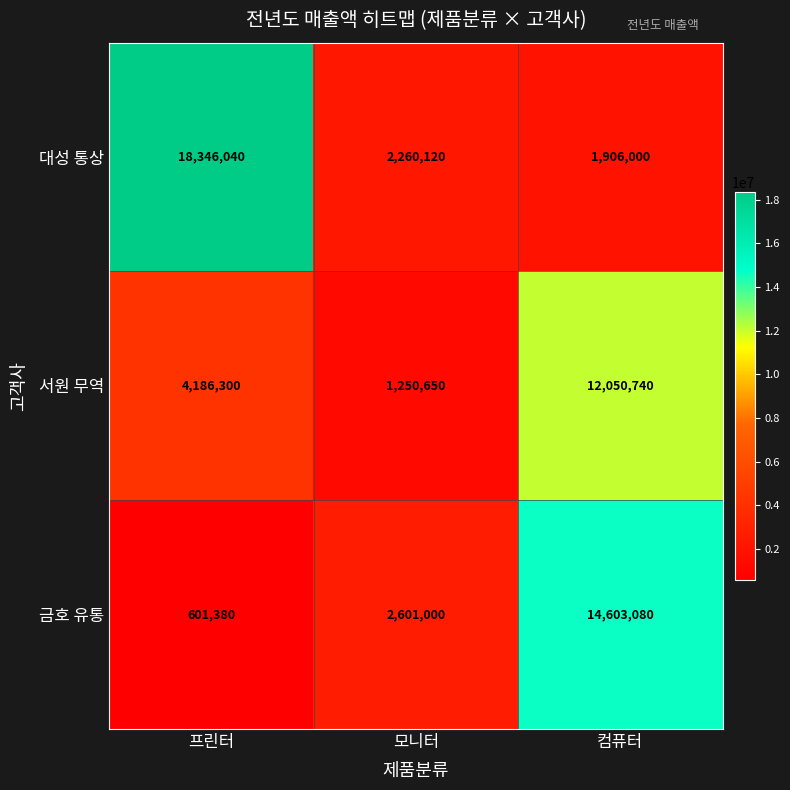

Reading right to left, extract all data points from this chart.

대성 통상: 컴퓨터=1906000	모니터=2260120	프린터=18346040
서원 무역: 컴퓨터=12050740	모니터=1250650	프린터=4186300
금호 유통: 컴퓨터=14603080	모니터=2601000	프린터=601380